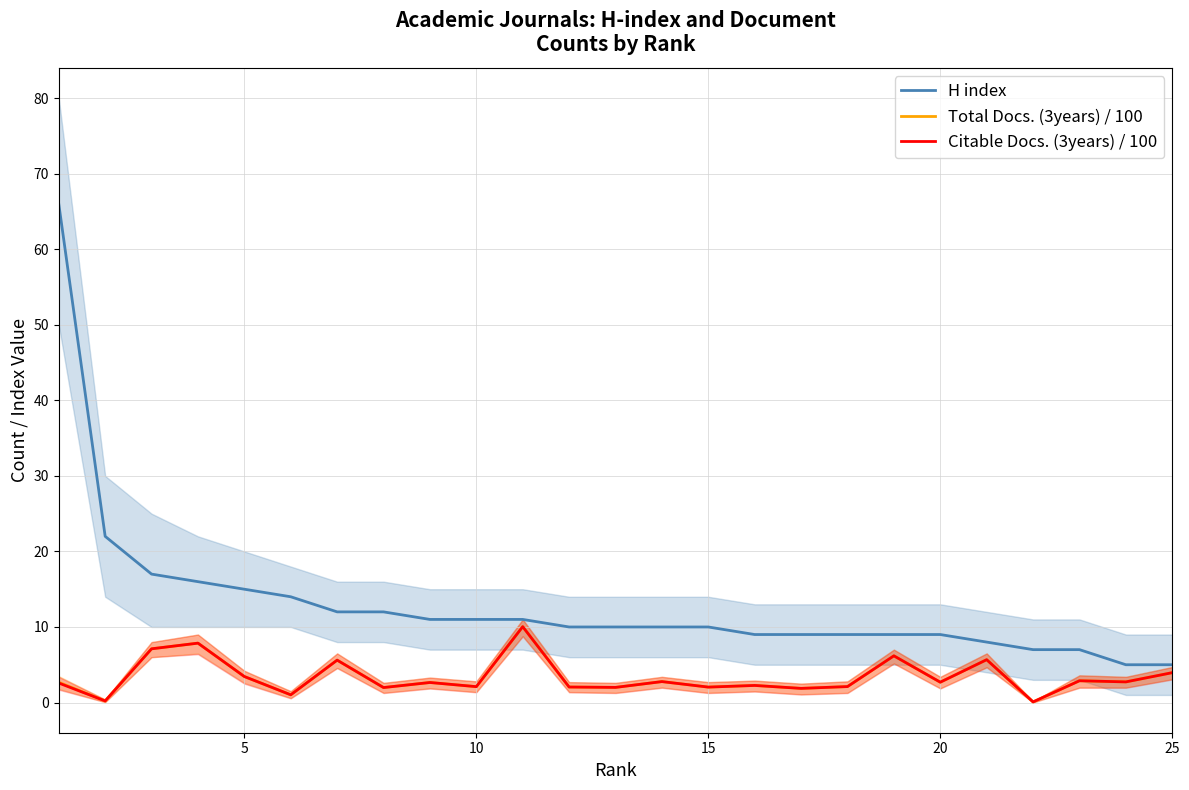

What is the sum of all Total Docs. (3years) / 100 values?

84.0